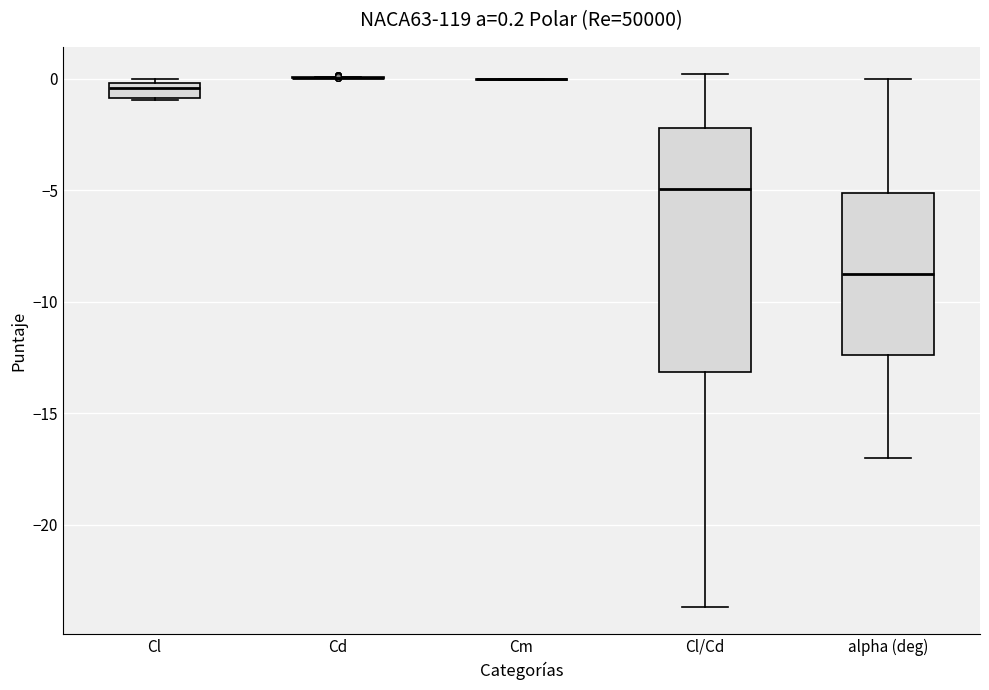

Comparing the boxes themselves (not the whiskers), which one is the tallest?

Cl/Cd